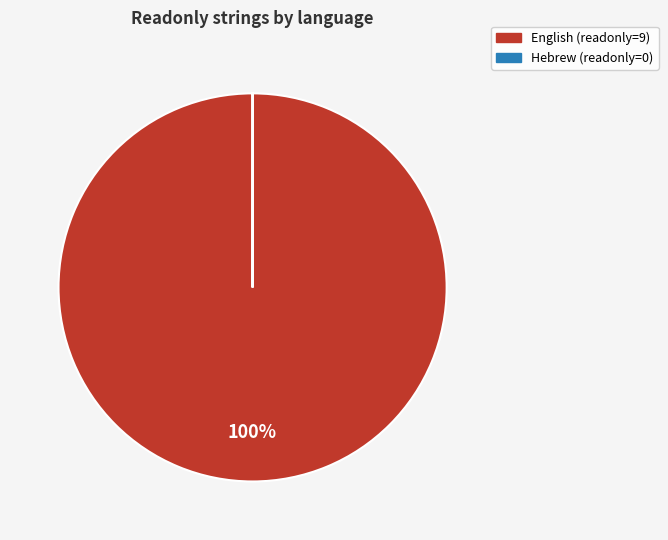

The English slice represents 100% of the pie. True or false?

True